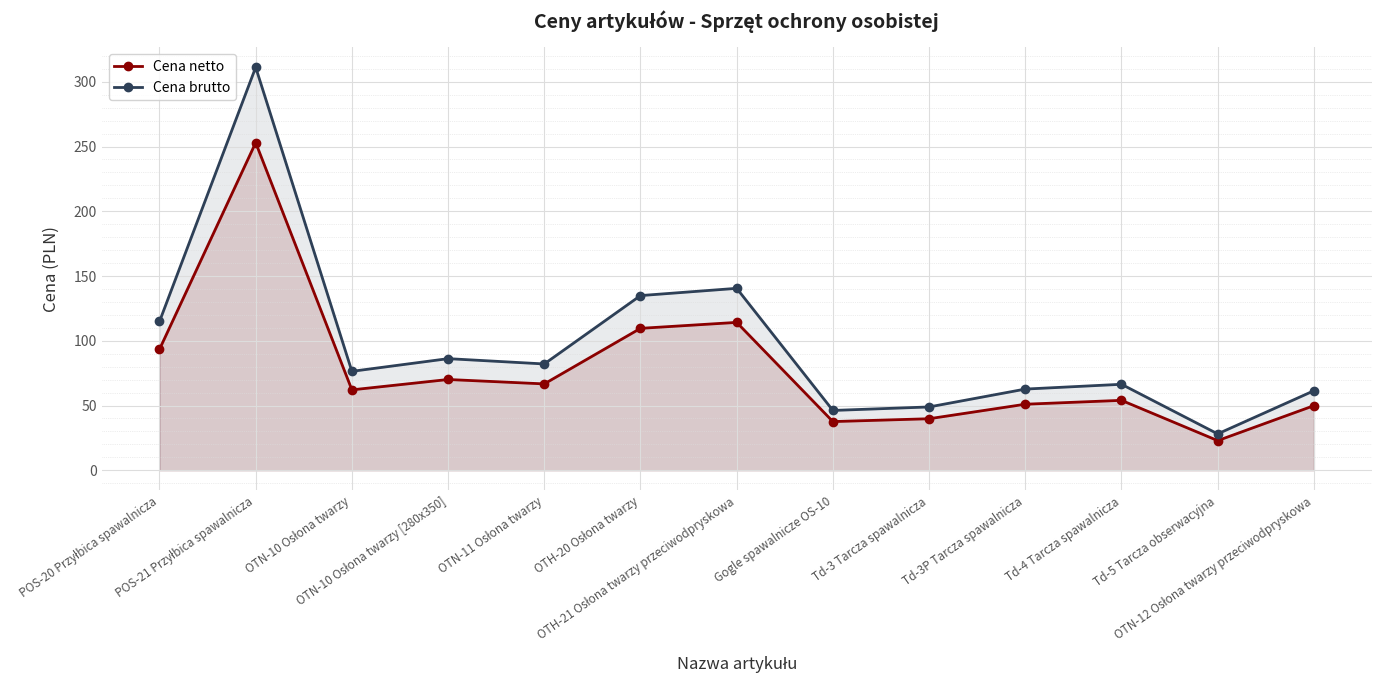

What position from the left is OTH-20 Osłona twarzy?

6